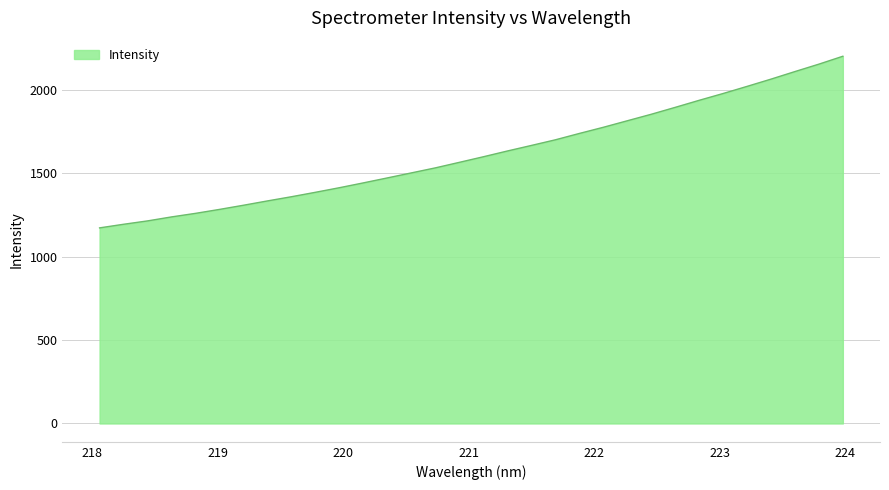

What is the difference between the maximum and minimum values?

1028.5